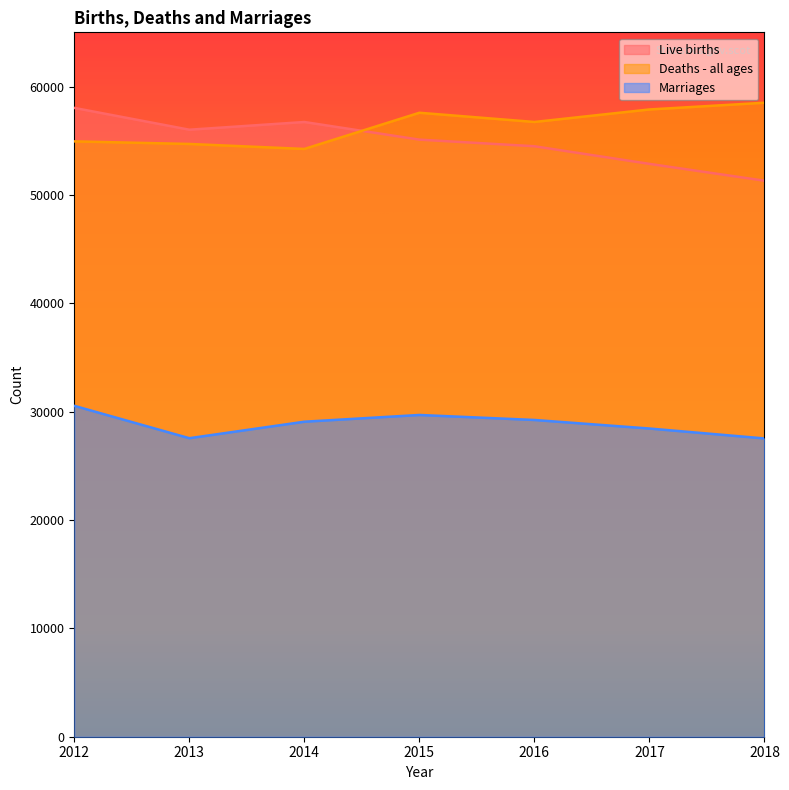

Rank the series at 2016 from highest to lowest value.

Deaths - all ages, Live births, Marriages